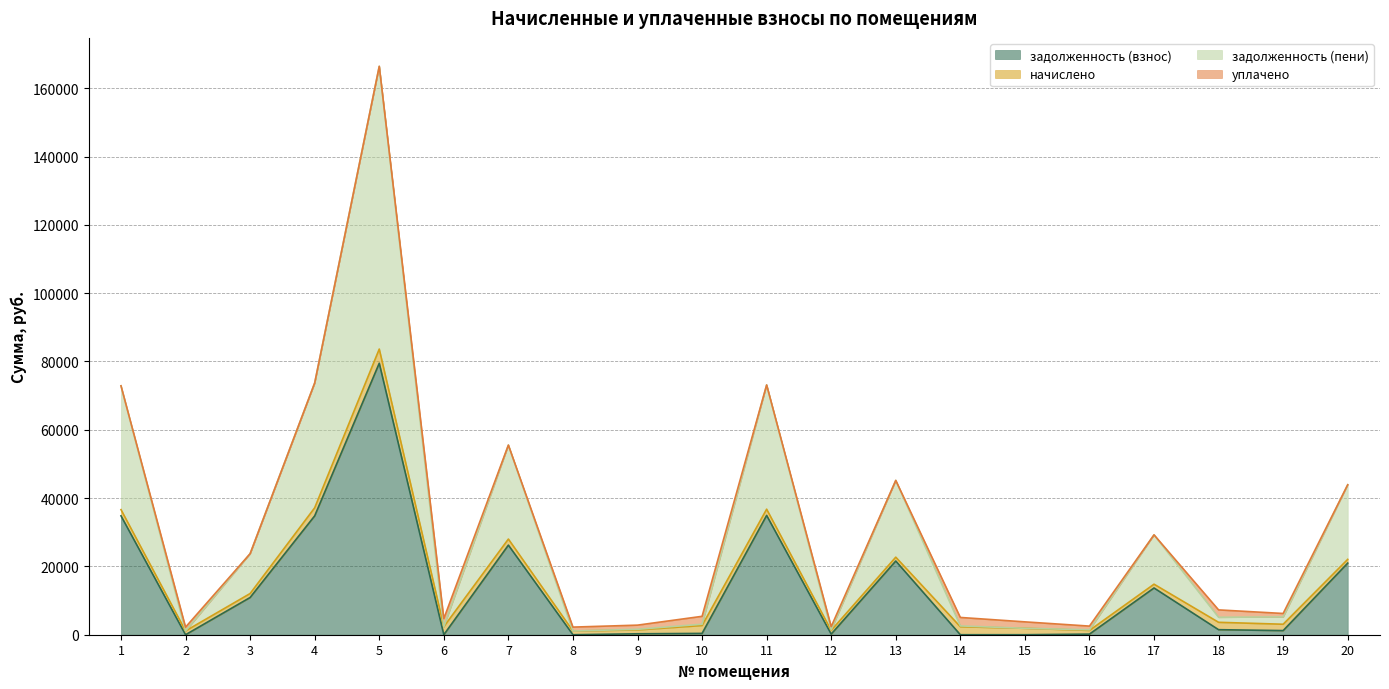

Rank the categories by задолженность (пени) value from lowest to highest.

8, 2, 16, 12, 9, 15, 6, 14, 10, 18, 19, 3, 17, 20, 13, 7, 1, 11, 4, 5